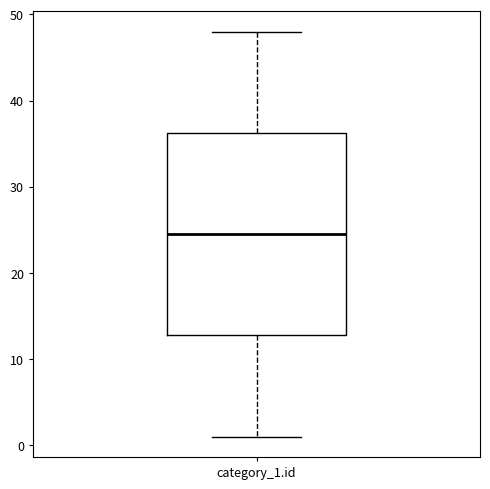

Where is the upper edge of the box for category_1.id on the y-axis? The values are not printed on the chart, so give them approximately, as read against the axis.

36